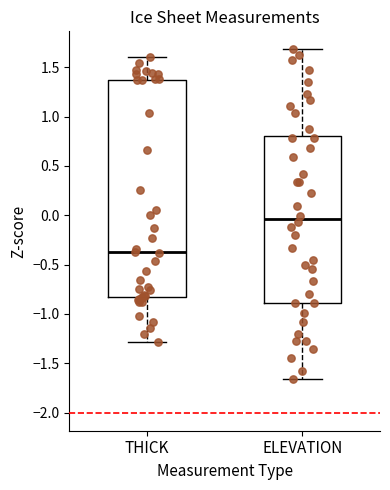

Which box has the highest median line?

ELEVATION